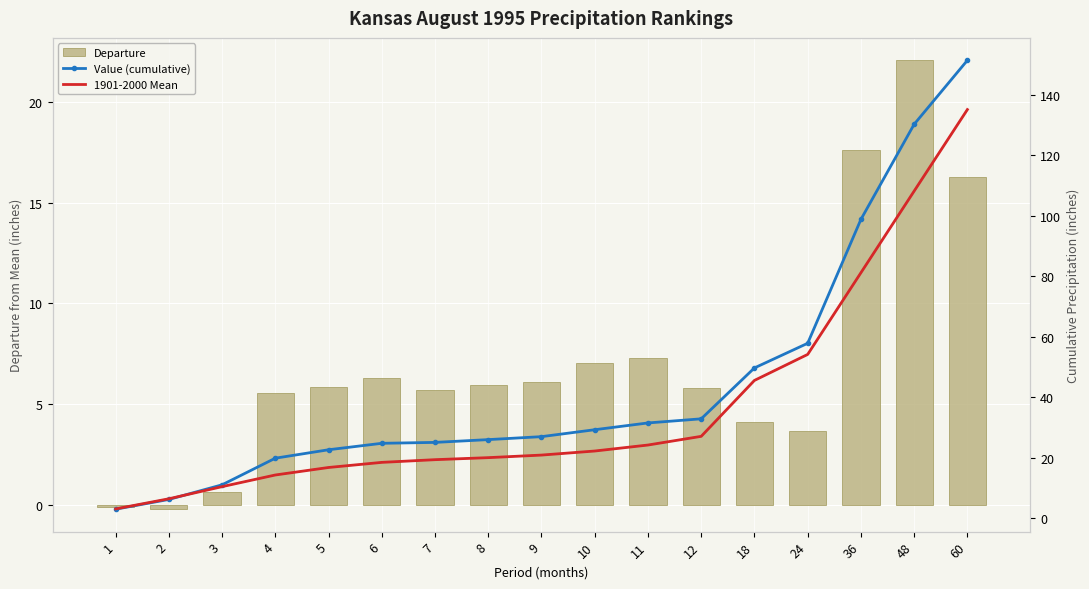

List the labels in order of Departure value, smallest first.

2, 1, 3, 24, 18, 4, 7, 12, 5, 8, 9, 6, 10, 11, 60, 36, 48